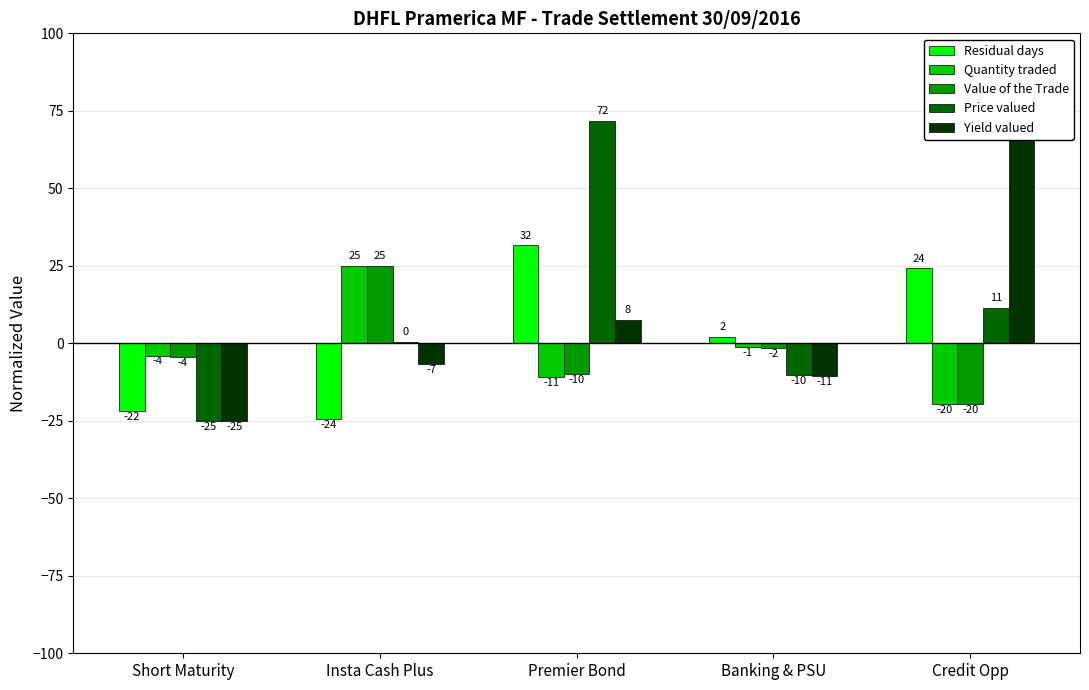

True or false: Residual days has a value of -24.4 at Insta Cash Plus.

True